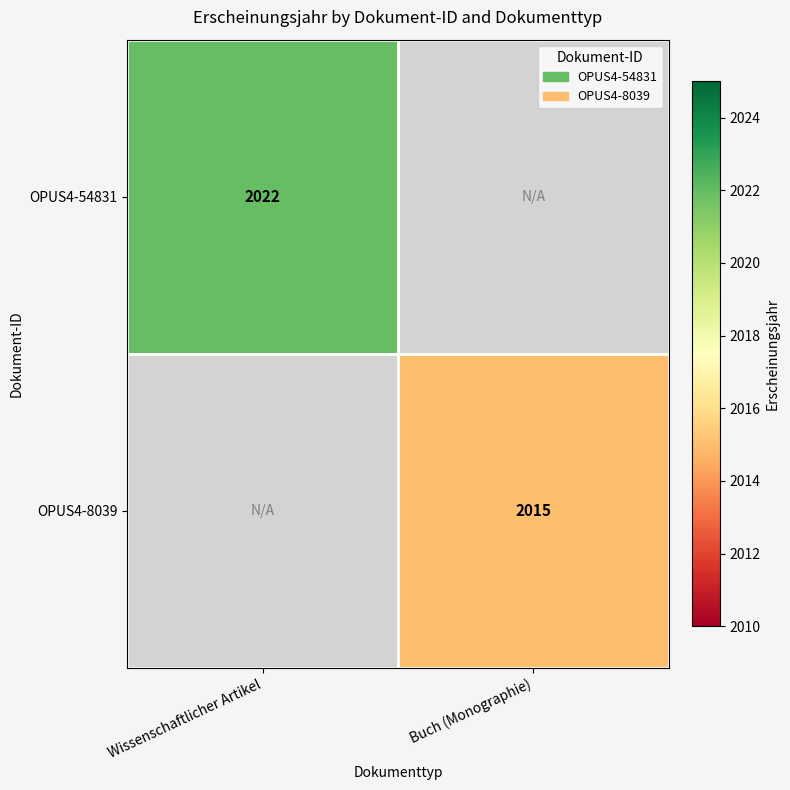

What is the sum of all OPUS4-54831 values?

2022